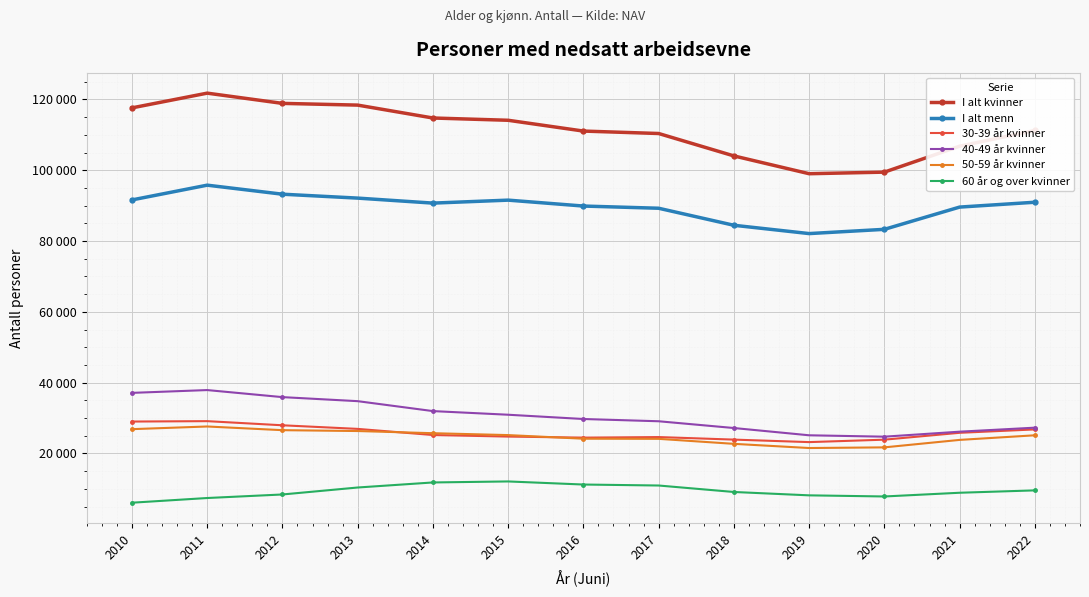

What is the maximum value for 30-39 år kvinner?

29120